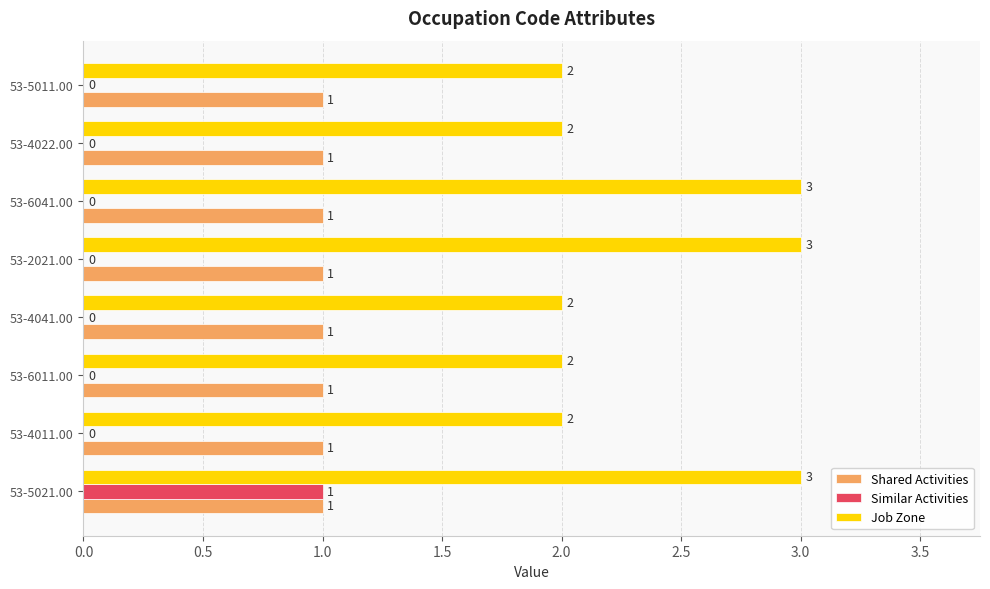

How many distinct data groups are displayed?

3